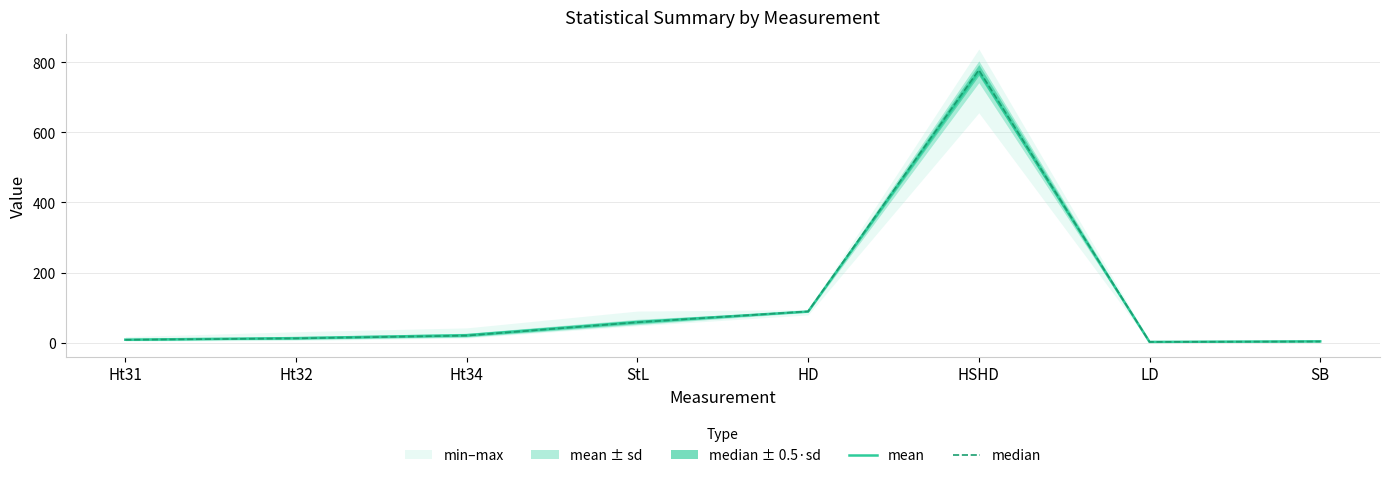

How many lines are shown in the chart?

2